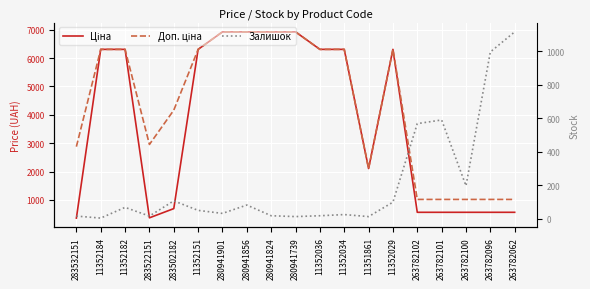

At which category does Залишок reach its first local peak?

11352182